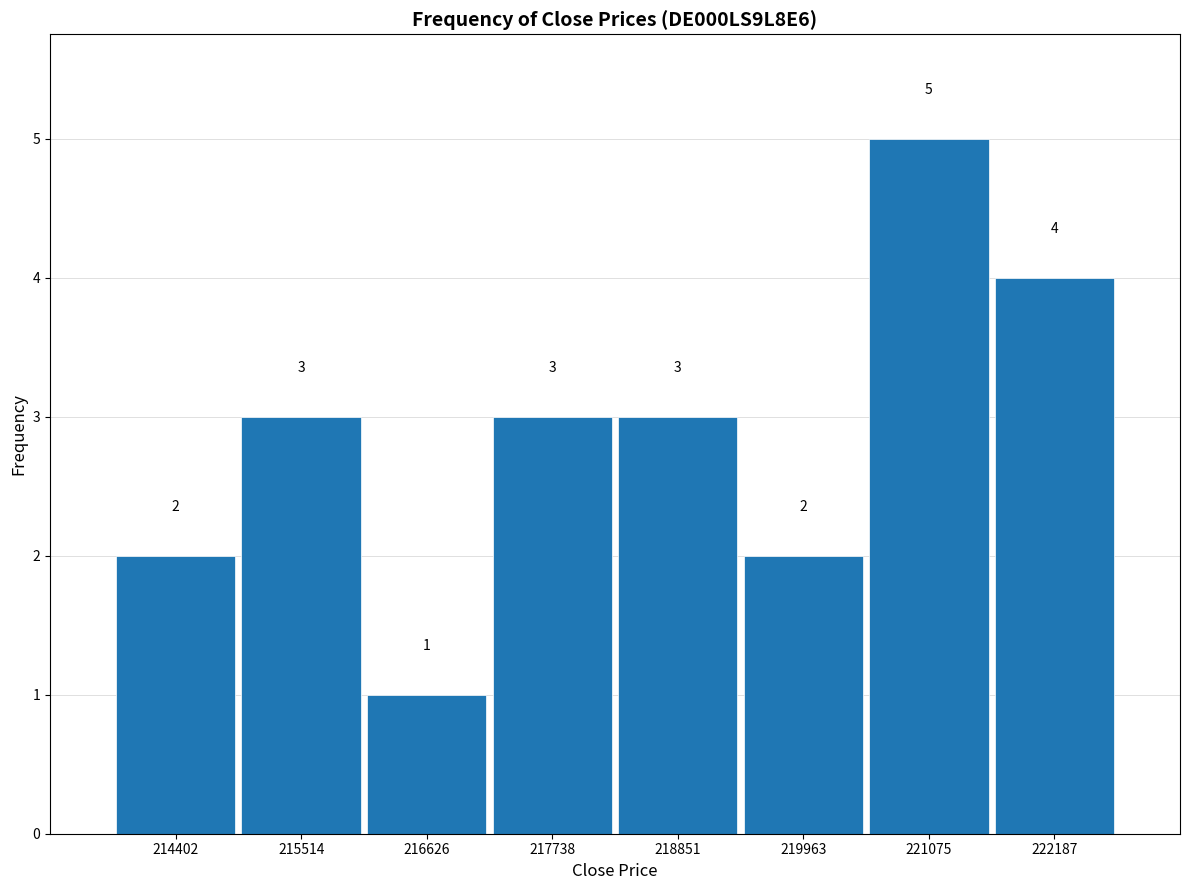

Reading left to right, transcribe this chart: for each bar, give the range it covers on the x-axis and its height. The bar edges are not printed on the chart, so give them approximately, as read against the axis.

213800 to 215000: 2
215000 to 216000: 3
216000 to 217200: 1
217200 to 218200: 3
218200 to 219400: 3
219400 to 220600: 2
220600 to 221600: 5
221600 to 222800: 4